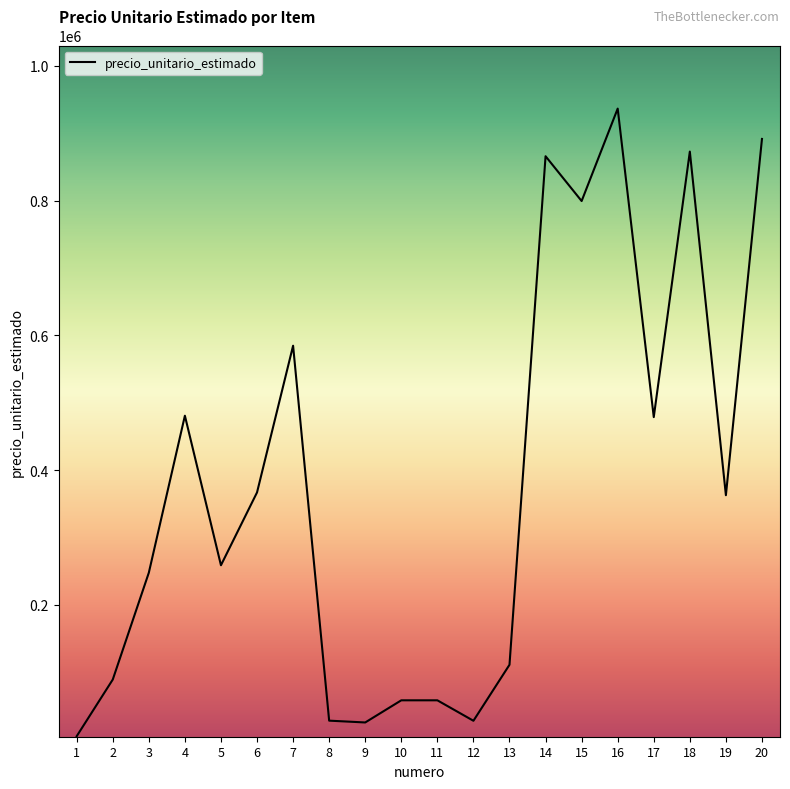

The value at 17 is 666694. True or false?

False